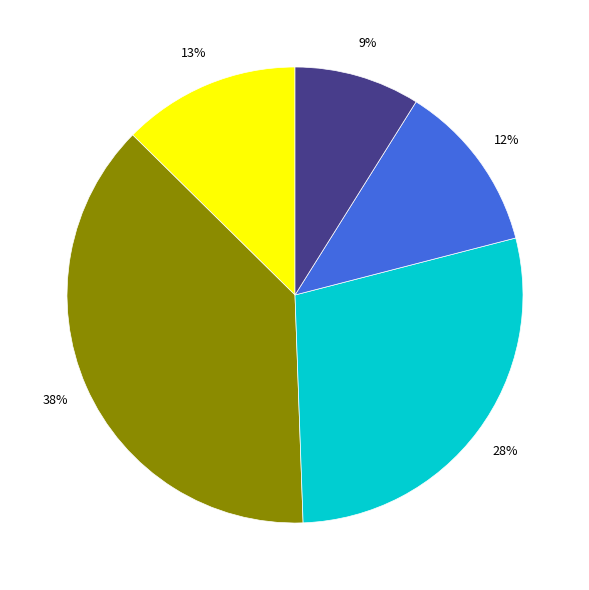

Is there any slice that represents more than half of the pie?

No